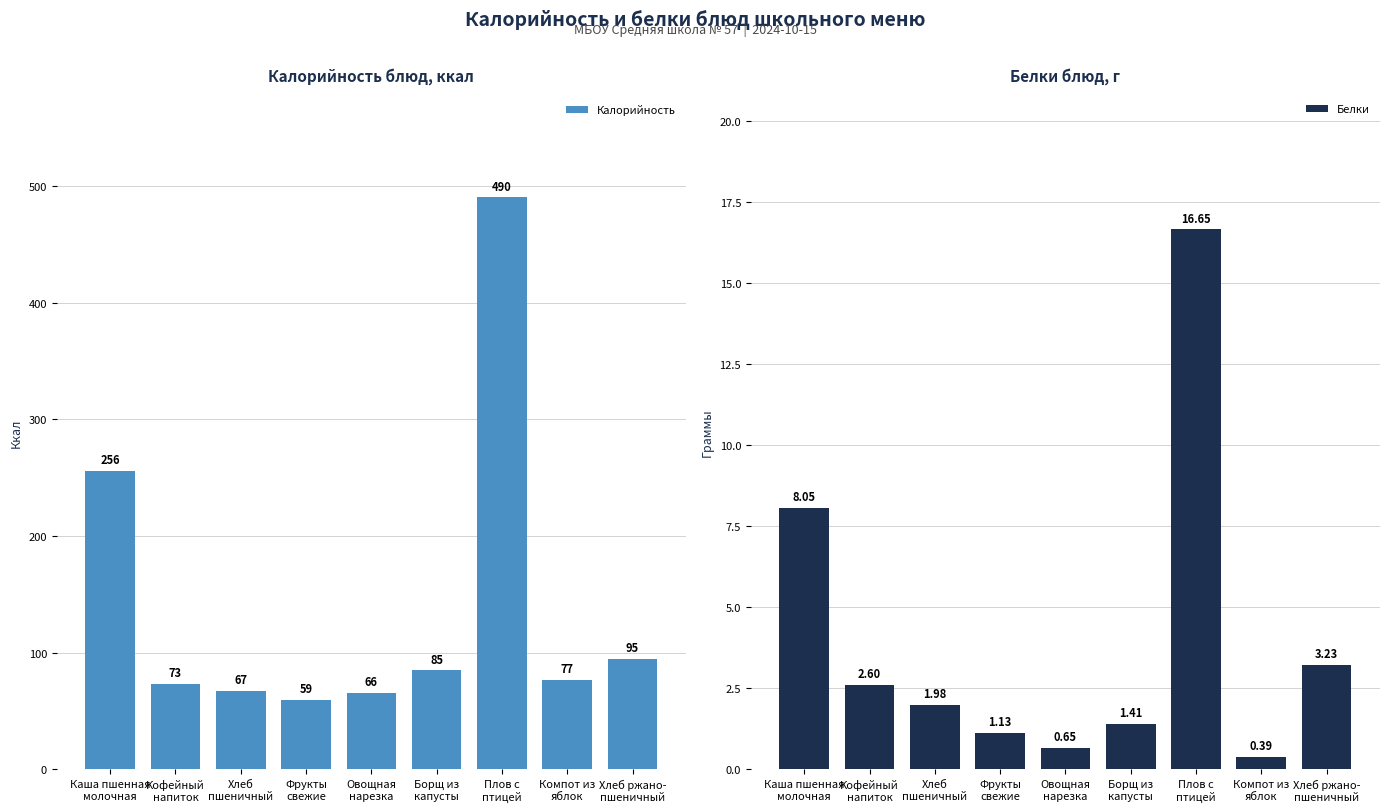

What is the label of the 6th bar from the right?

Фрукты
свежие